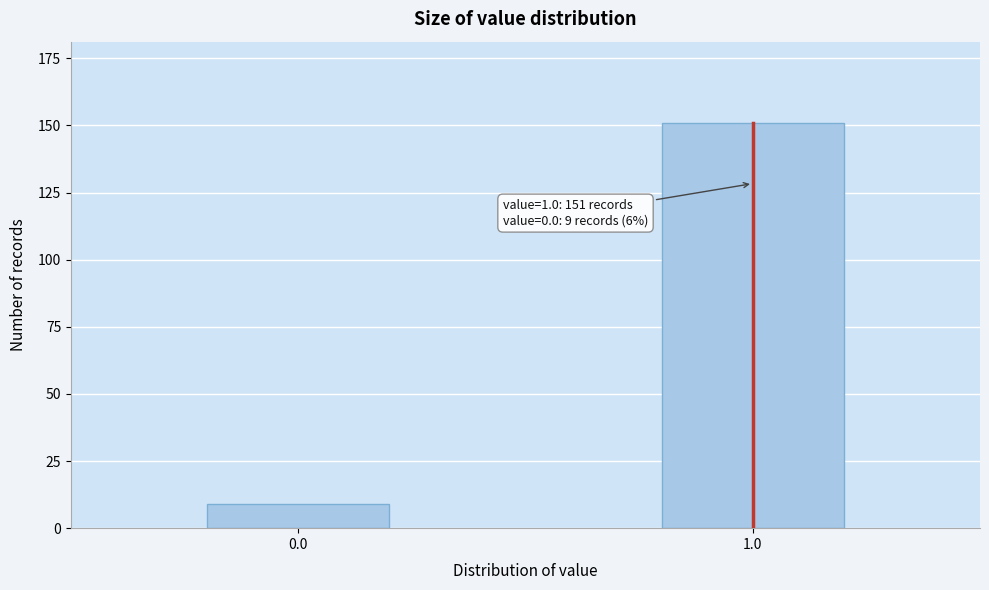

Reading right to left, transcribe all the data shown in this chart.

151	9